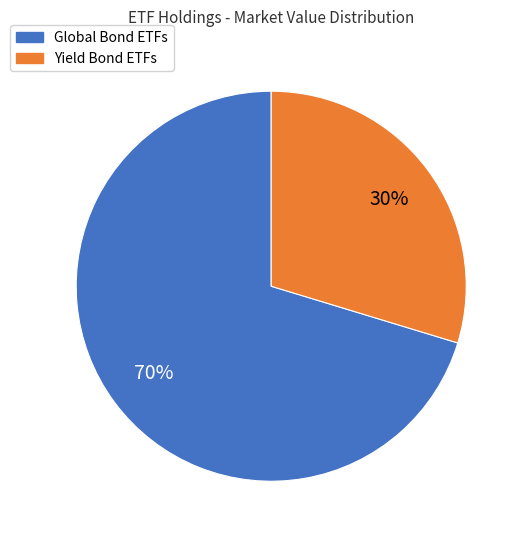

Is there any slice that represents more than half of the pie?

Yes